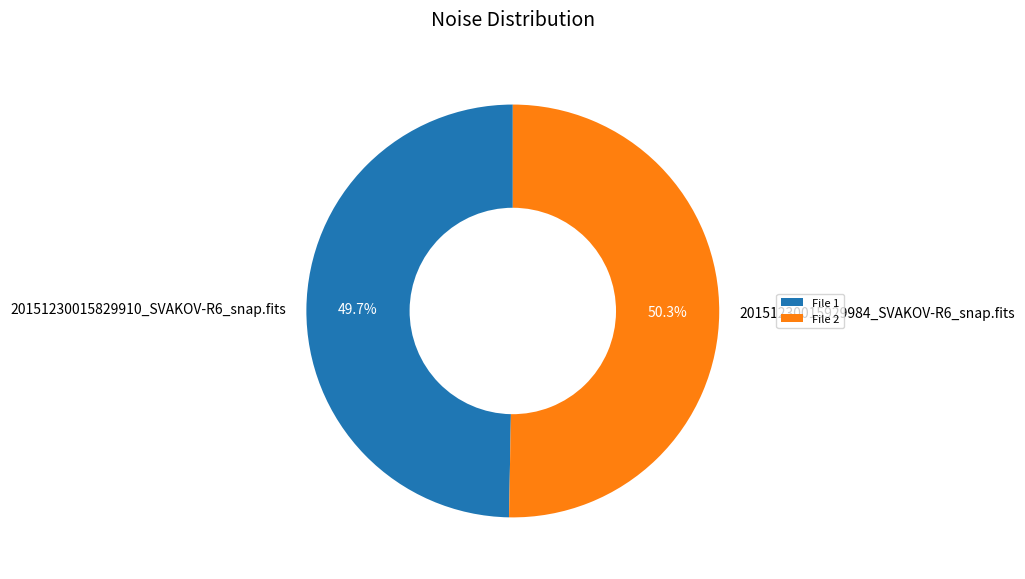

To the nearest percent, what is the average slice percentage?

50%